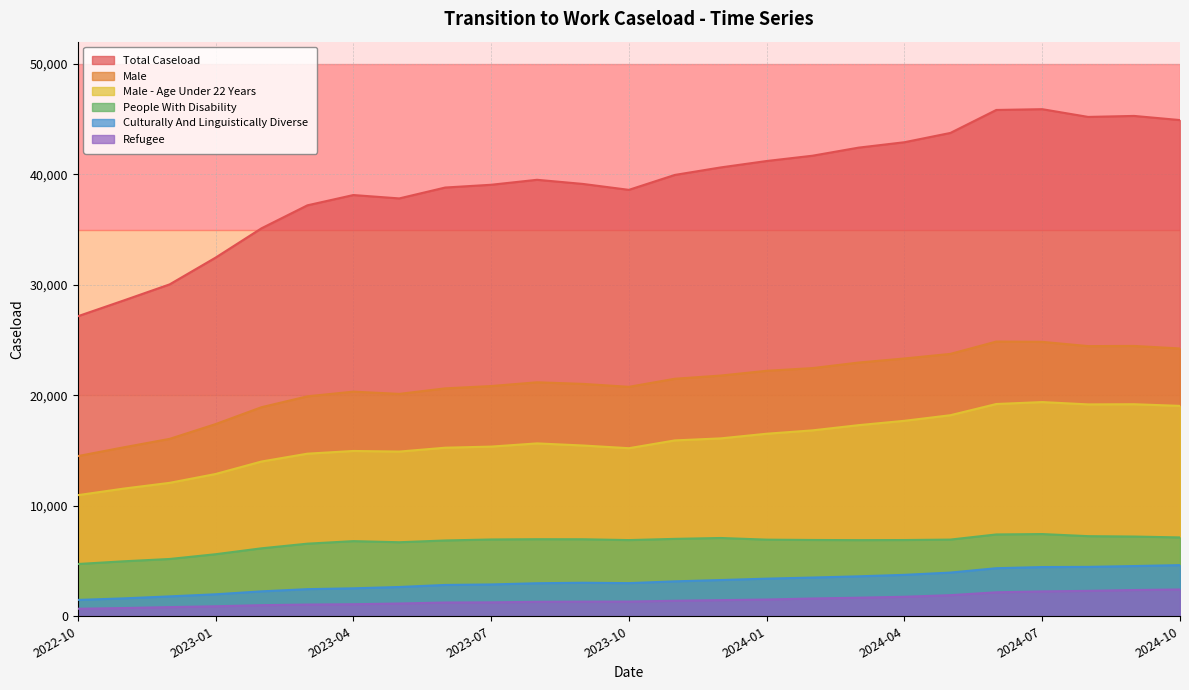

How many categories are shown in the chart?

25